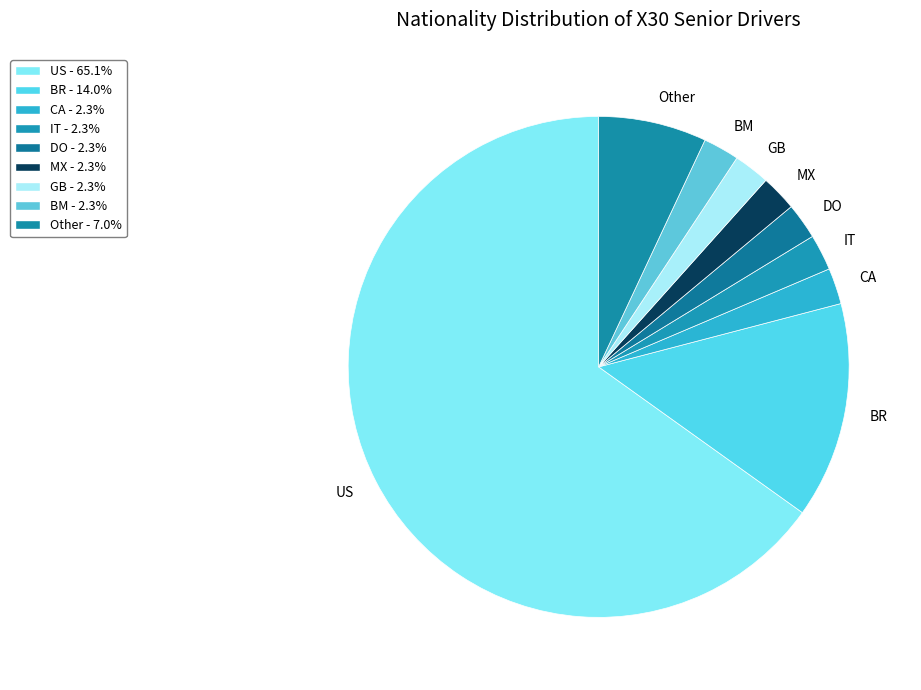

How many segments does this pie chart have?

9